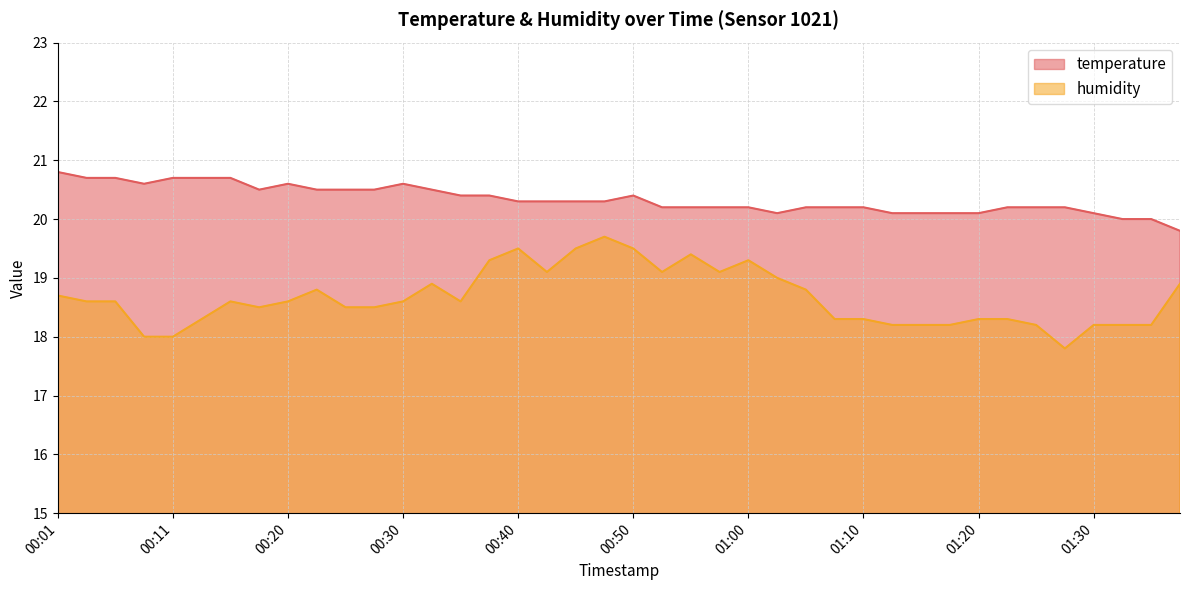

Does the chart display data point markers on the line(s)?

No